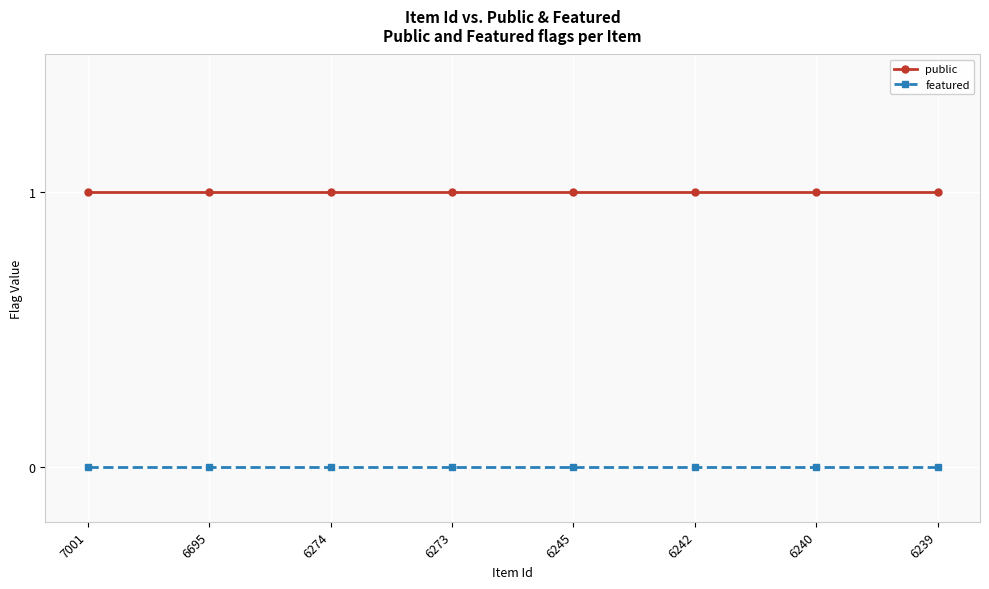

How many distinct data groups are displayed?

2